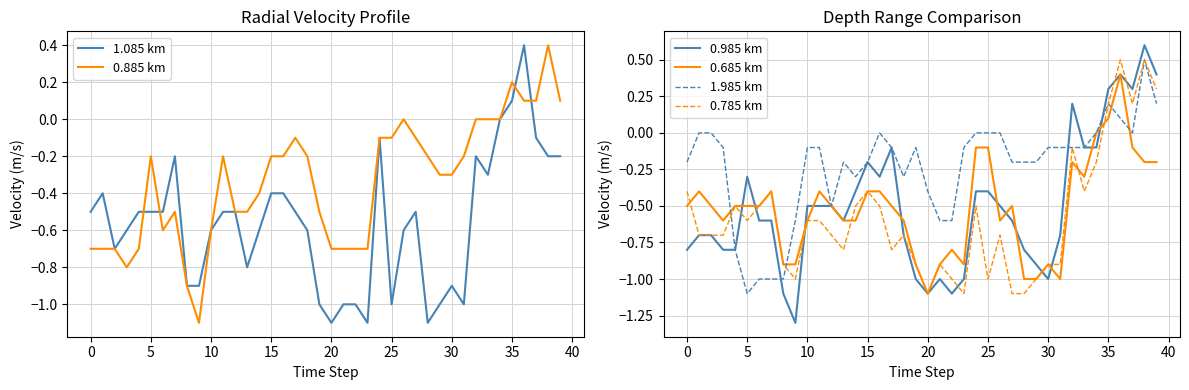

True or false: 0.685 km has a value of -0.7 at 27.

False